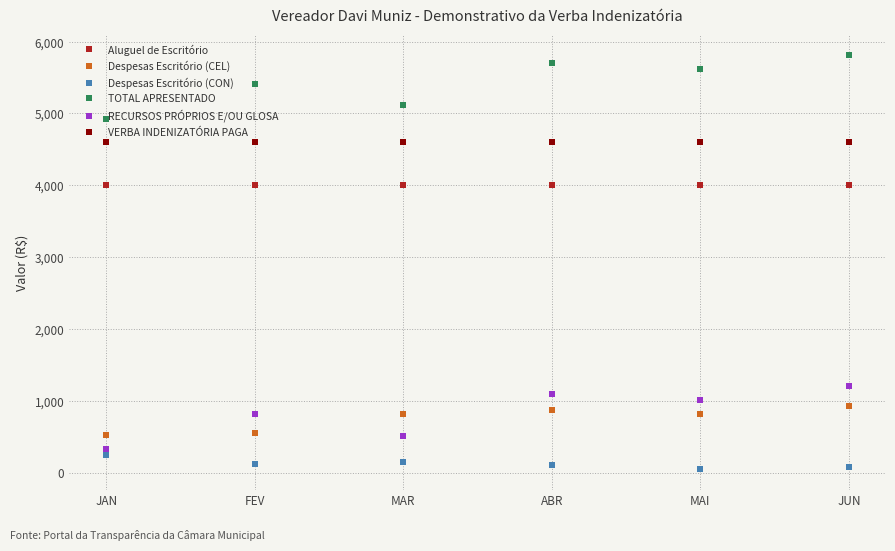

Where is the first local maximum for TOTAL APRESENTADO?

FEV